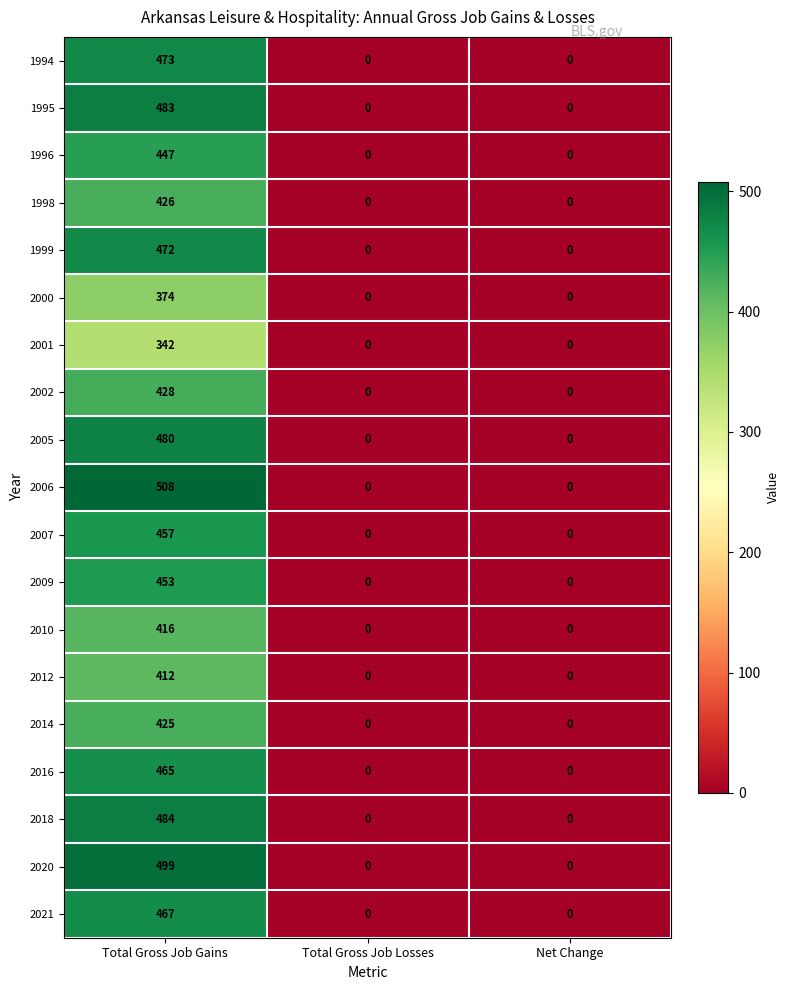

What is the sum of all 2010 values?

416